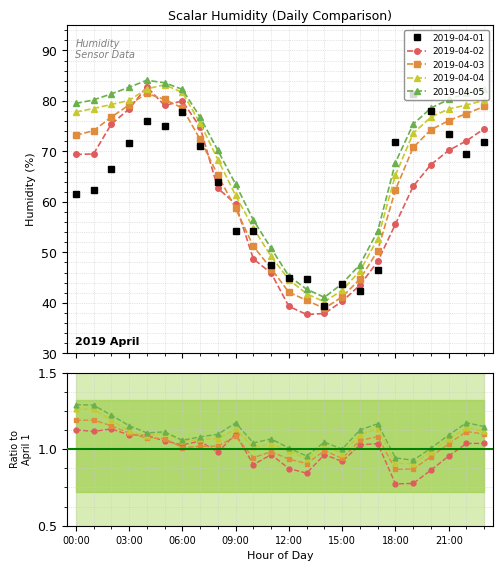

Does the chart display data point markers on the line(s)?

Yes